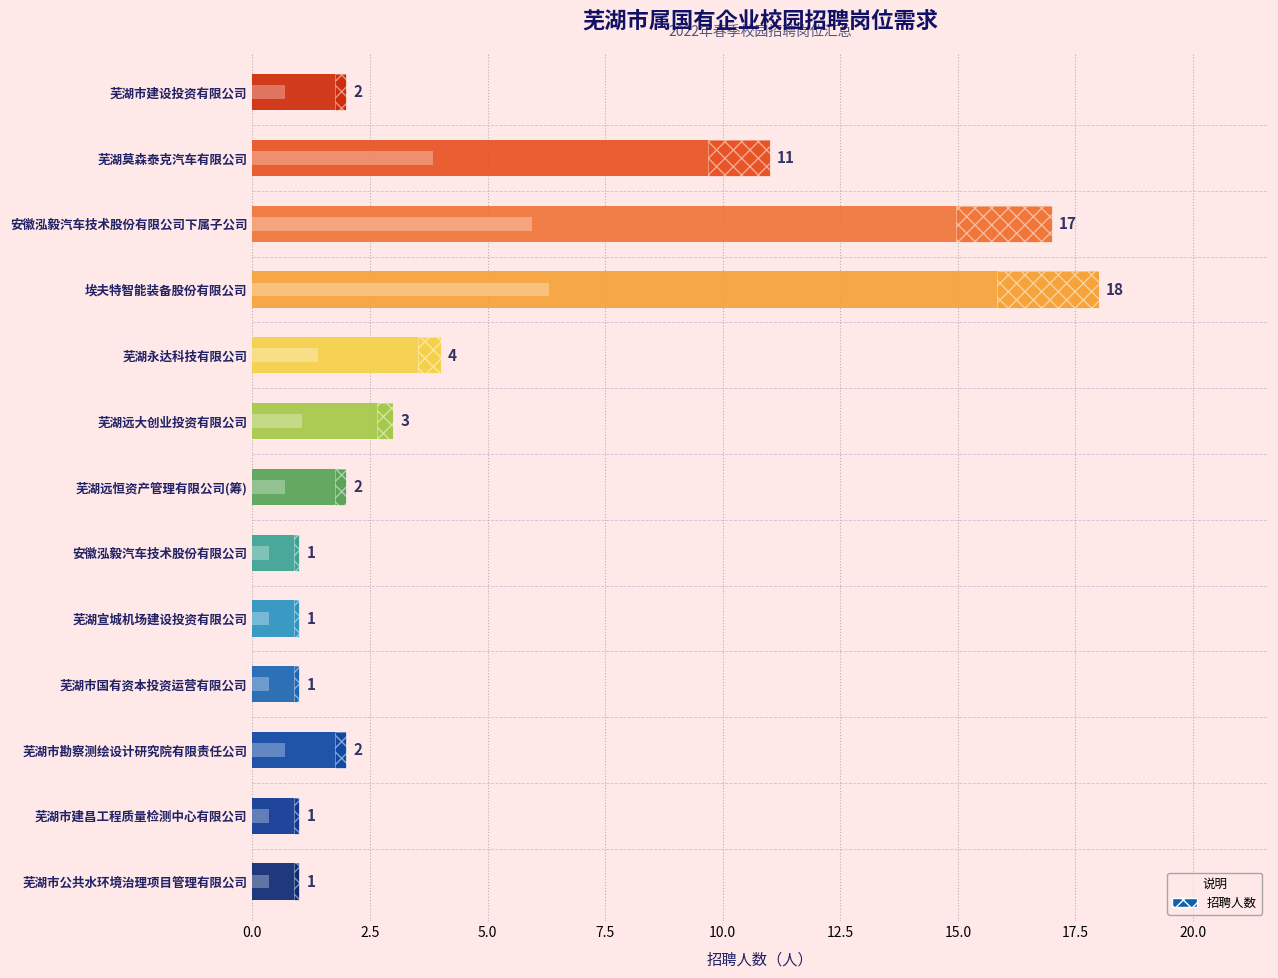

What is the ratio of the value at 安徽泓毅汽车技术股份有限公司下属子公司 to the value at 芜湖莫森泰克汽车有限公司?

1.5